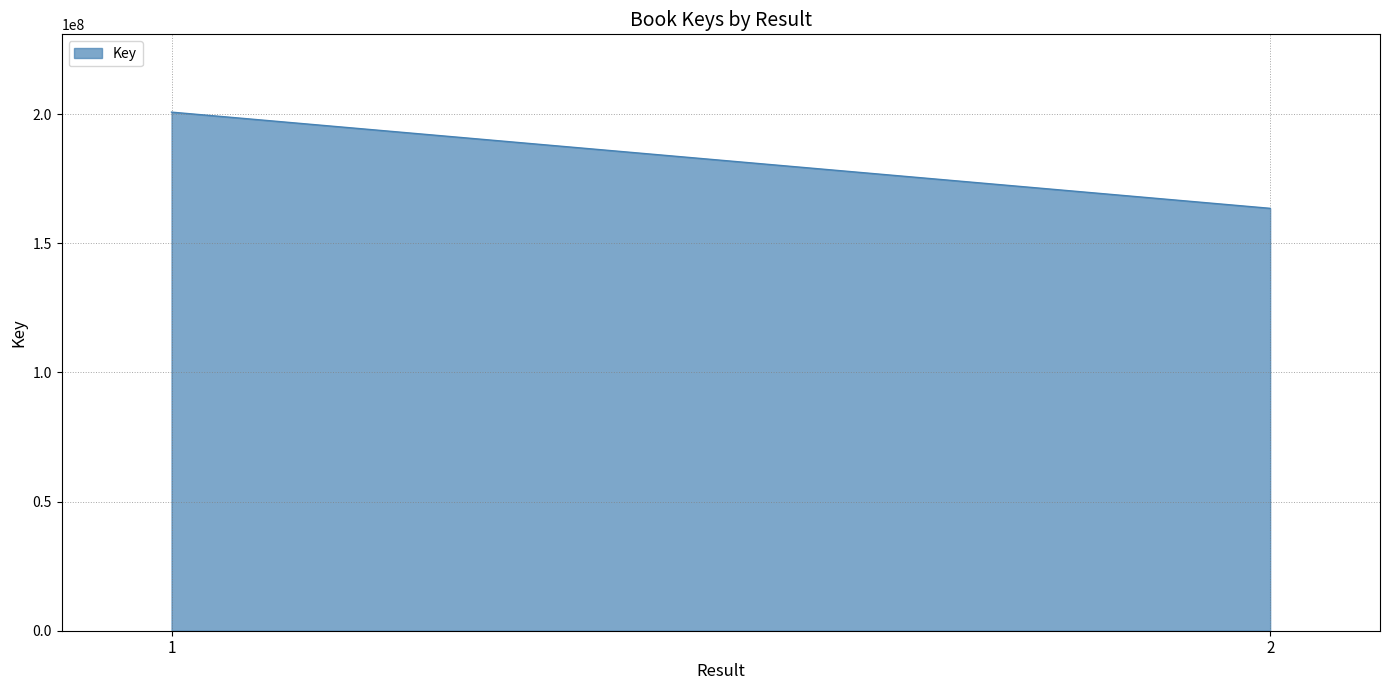

Reading left to right, transcribe all the data shown in this chart.

200746959	163507783